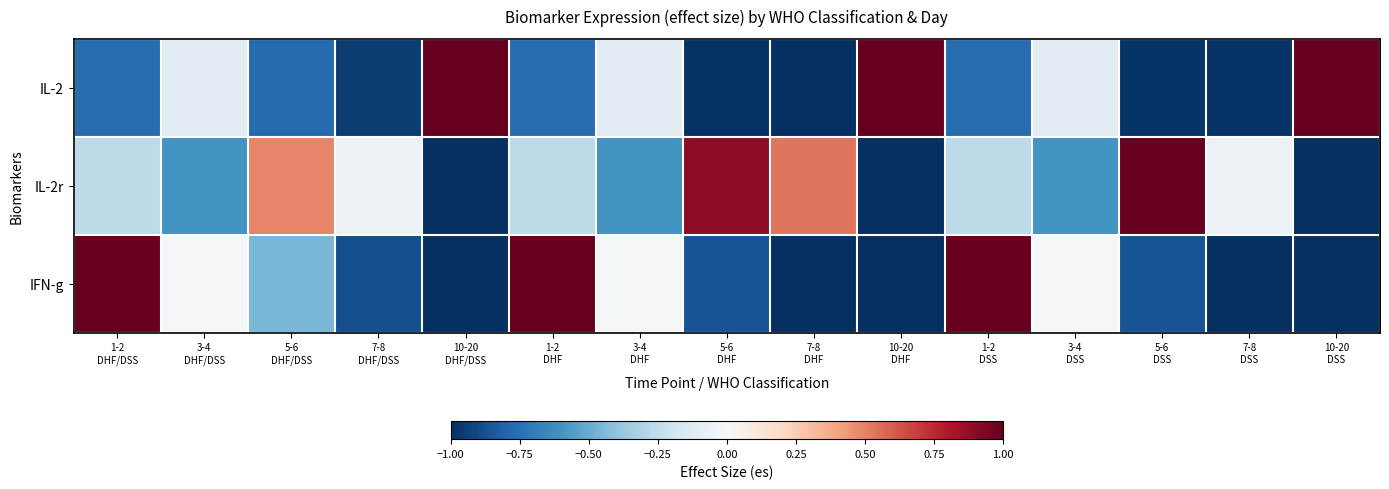

How many distinct data groups are displayed?

3